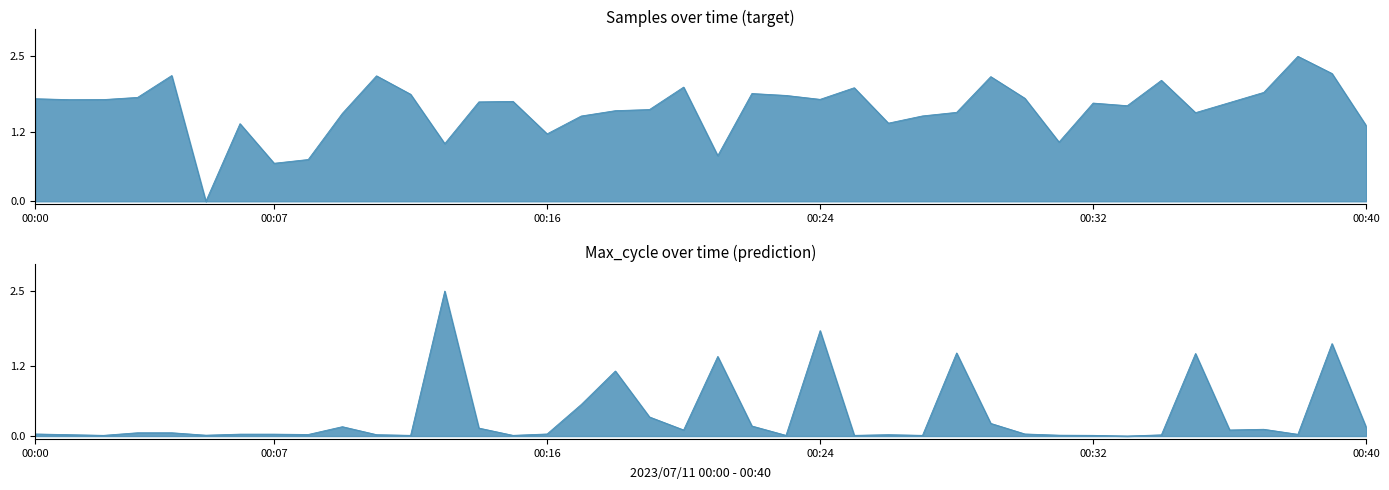

What is the difference between the maximum and minimum values in the Samples series?

2.5